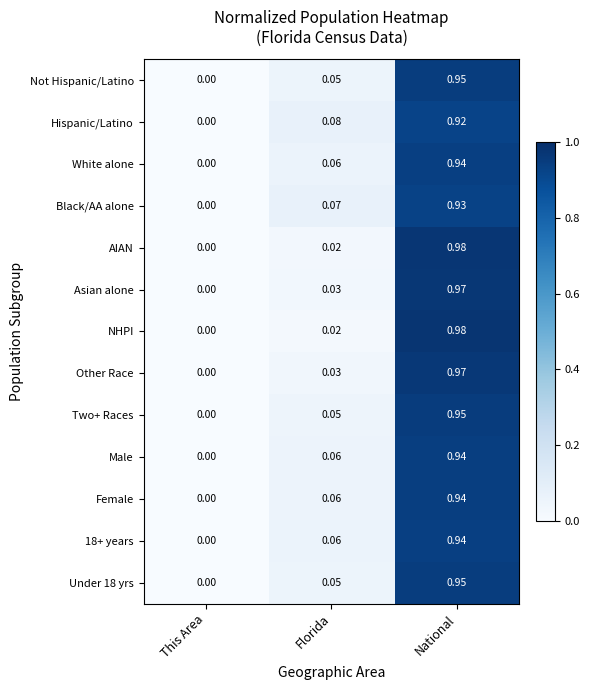

How many data points does each series have?

3